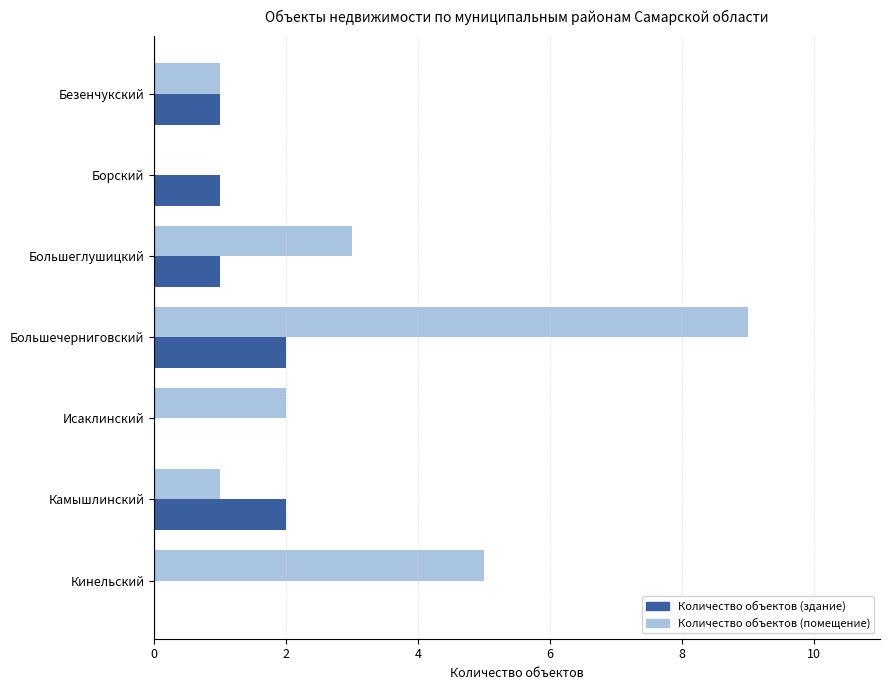

Which series changed the most between Исаклинский and Кинельский?

Количество объектов (помещение)